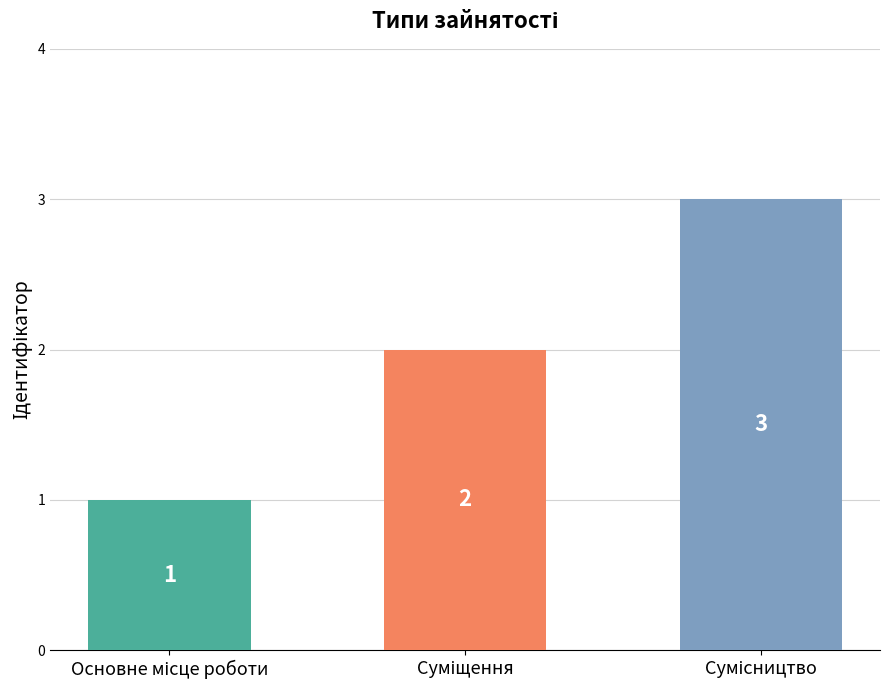

How many values are between 1 and 3?

3